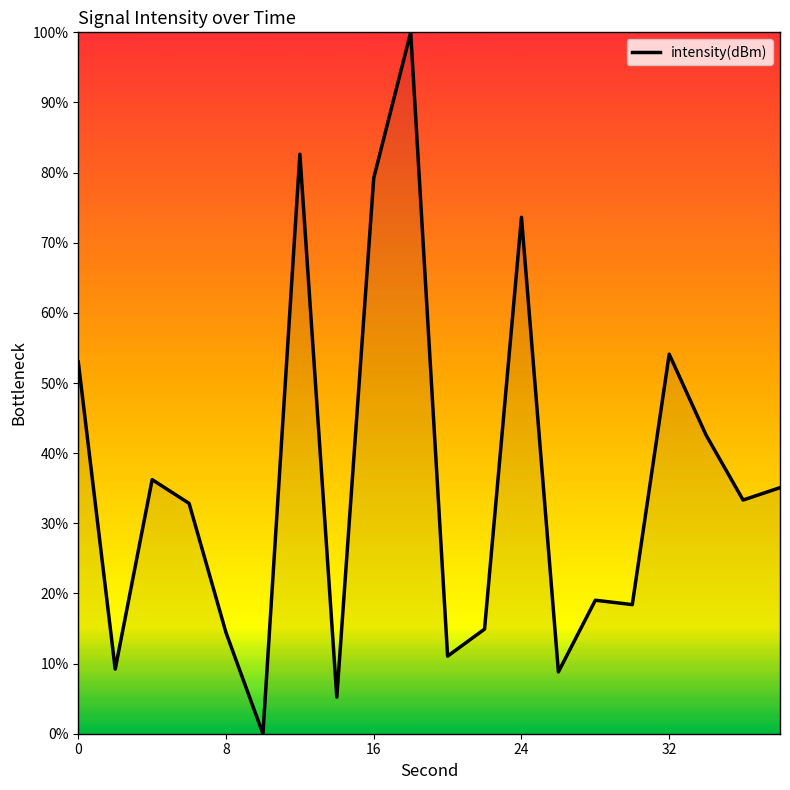

What is the difference between the maximum and minimum values?

100.0